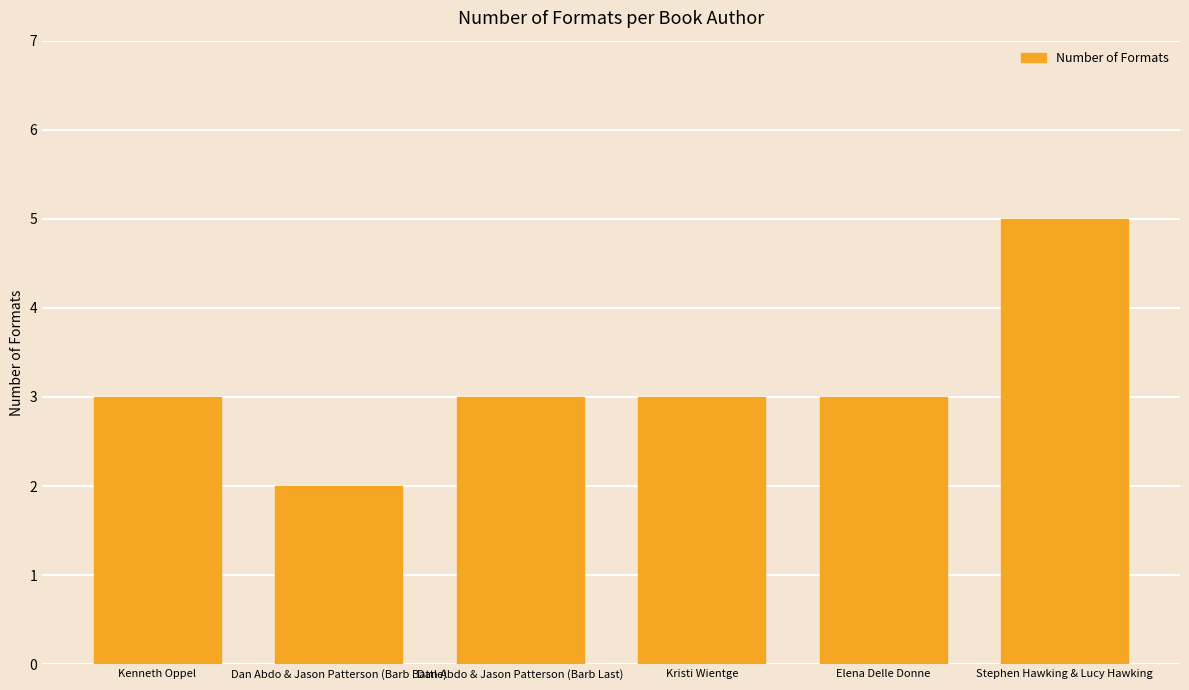

What is the value of the 5th bar from the left?

3